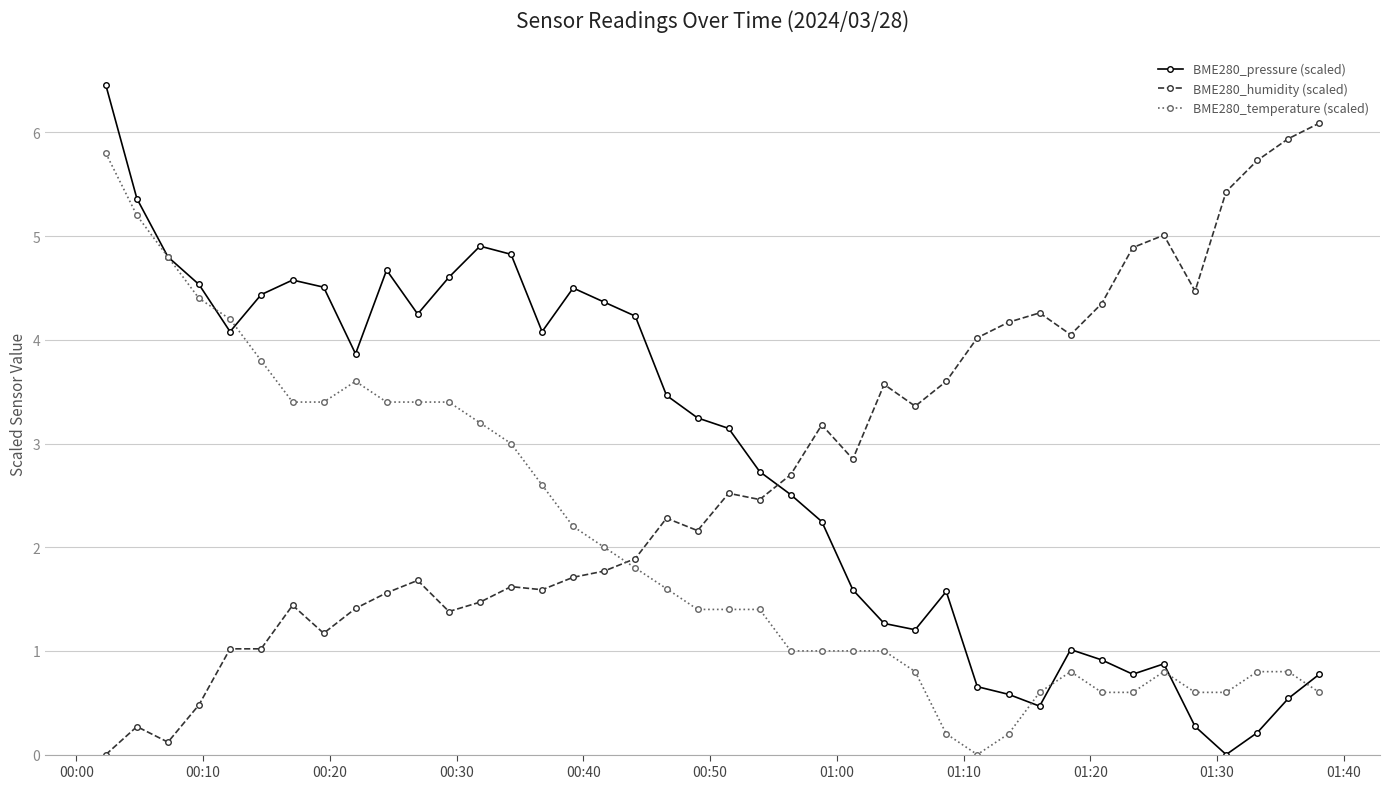

Which series ends up on top after the final intersection of BME280_pressure (scaled) and BME280_humidity (scaled)?

BME280_humidity (scaled)